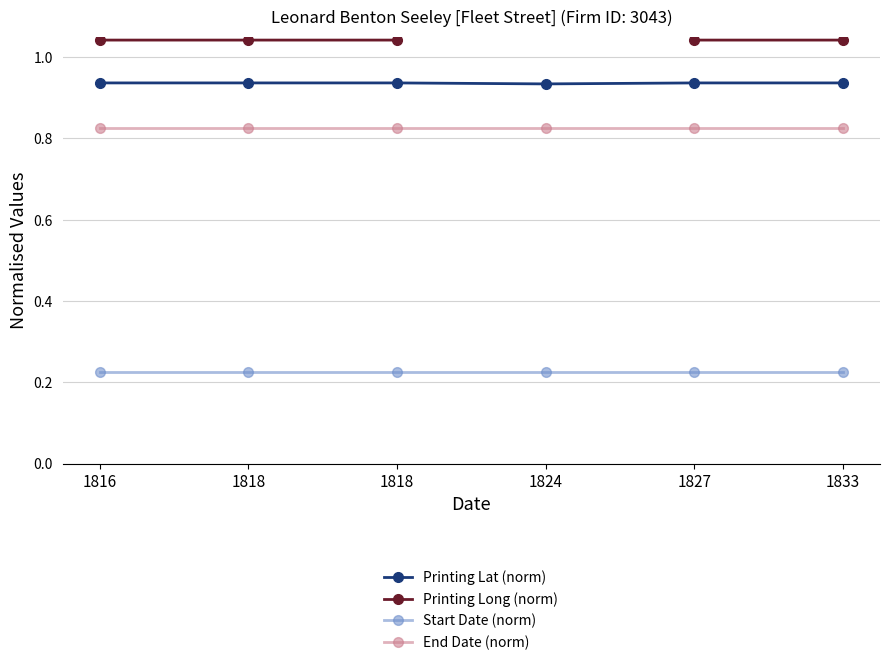

True or false: End Date (norm) and Printing Lat (norm) cross at least once.

False